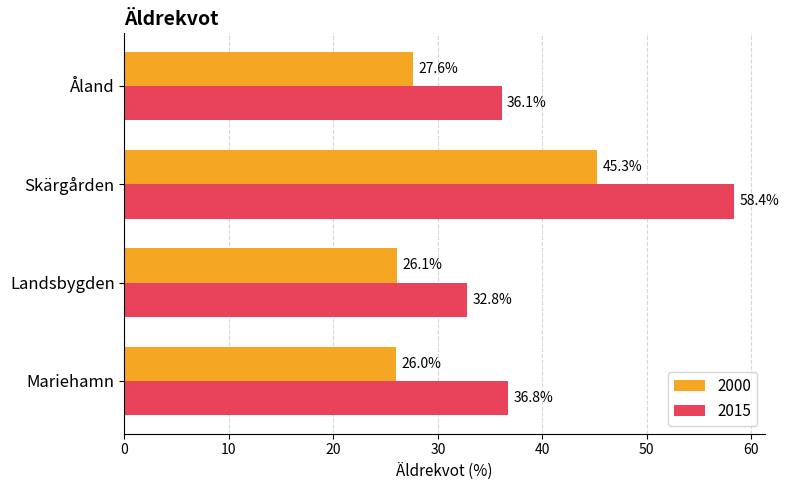

Which series has the largest range (max minus min)?

2015